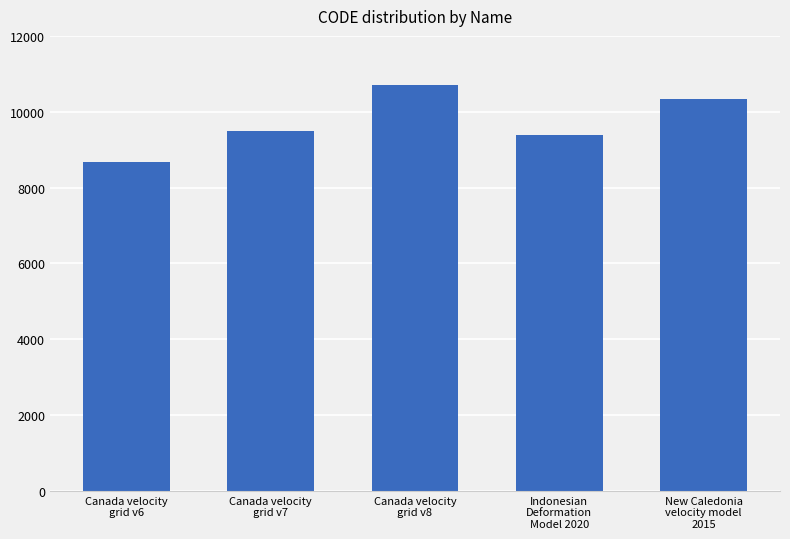

Reading right to left, list all the values displayed in this chart.

New Caledonia
velocity model
2015=10323	Indonesian
Deformation
Model 2020=9375	Canada velocity
grid v8=10707	Canada velocity
grid v7=9483	Canada velocity
grid v6=8676